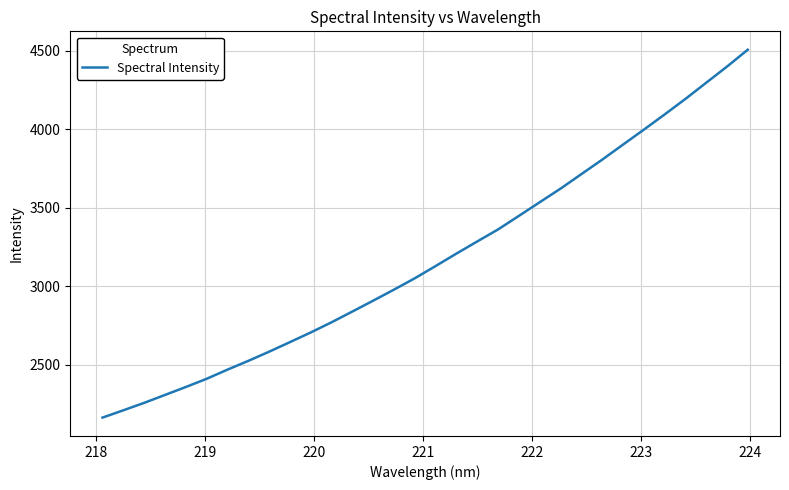

What is the smallest value displayed?

2161.7